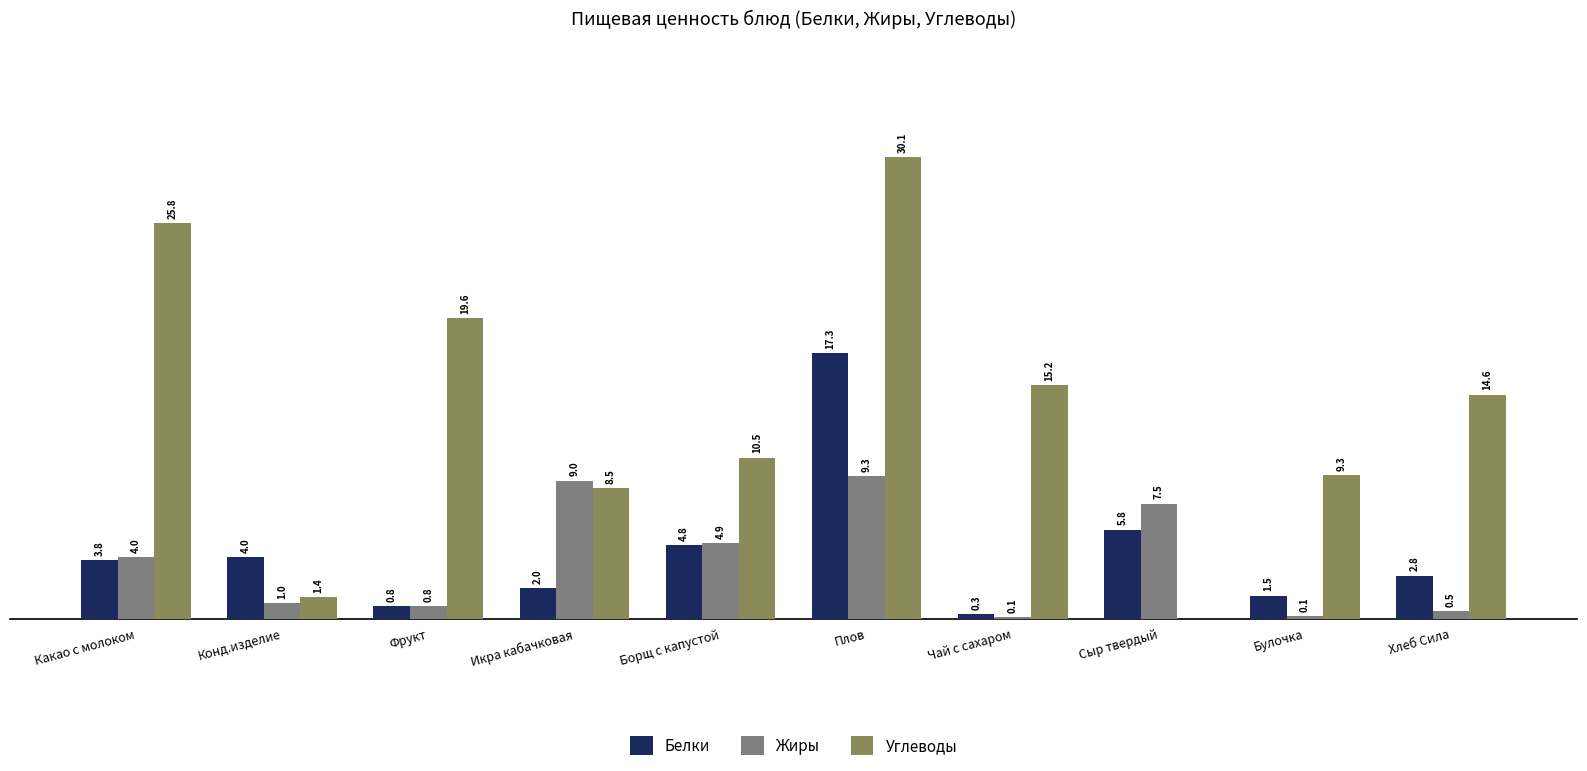

Where is Углеводы nearest to the value 15?

Чай с сахаром